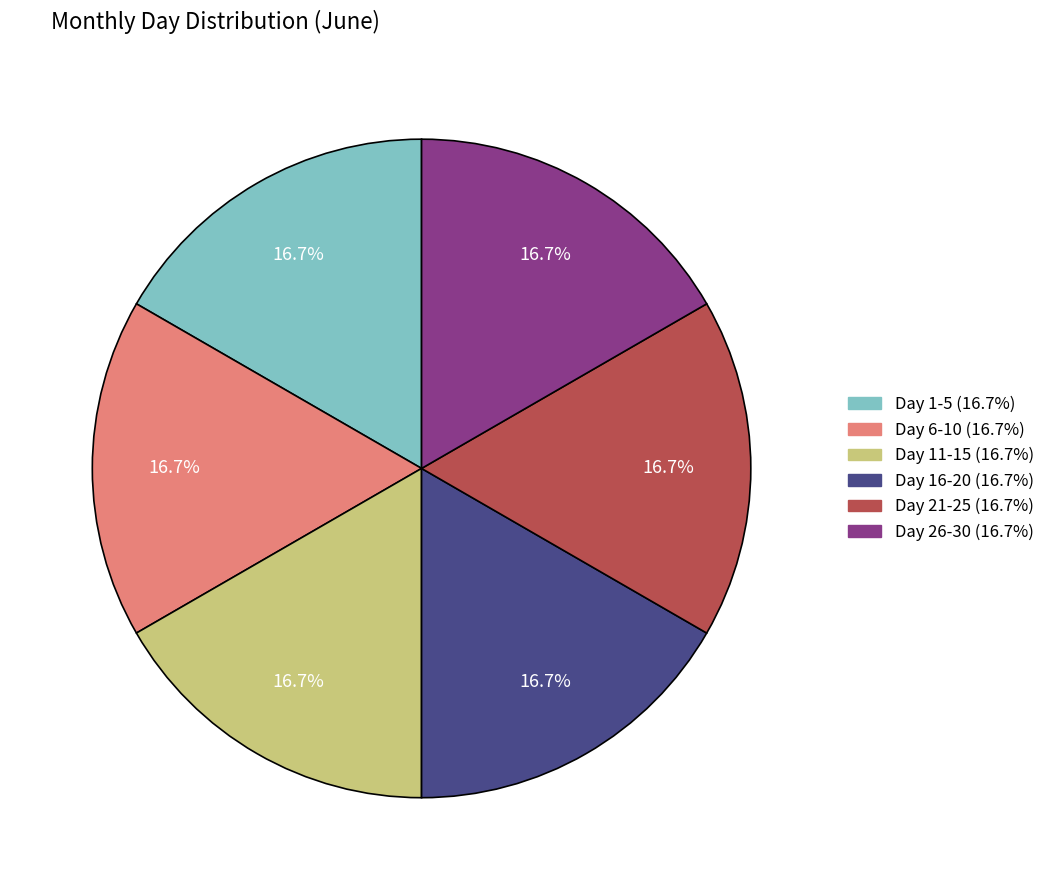

Does any single category account for the majority?

No